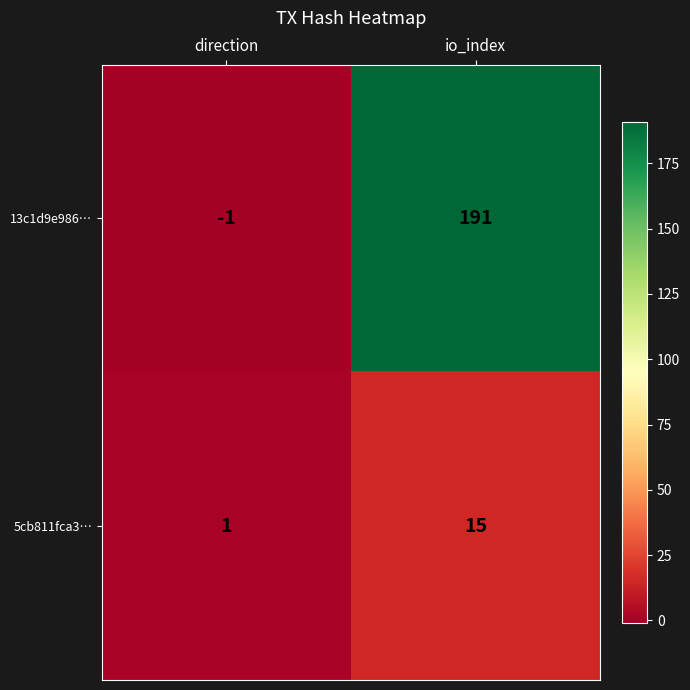

Reading left to right, what are all the values shown in this chart?

13c1d9e986…: -1	191
5cb811fca3…: 1	15